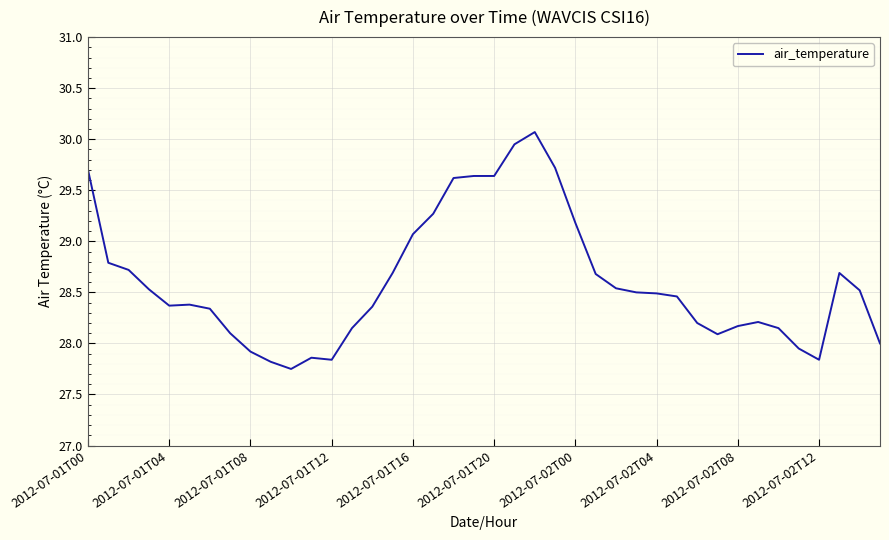

What is the difference between the maximum and minimum values?

2.3